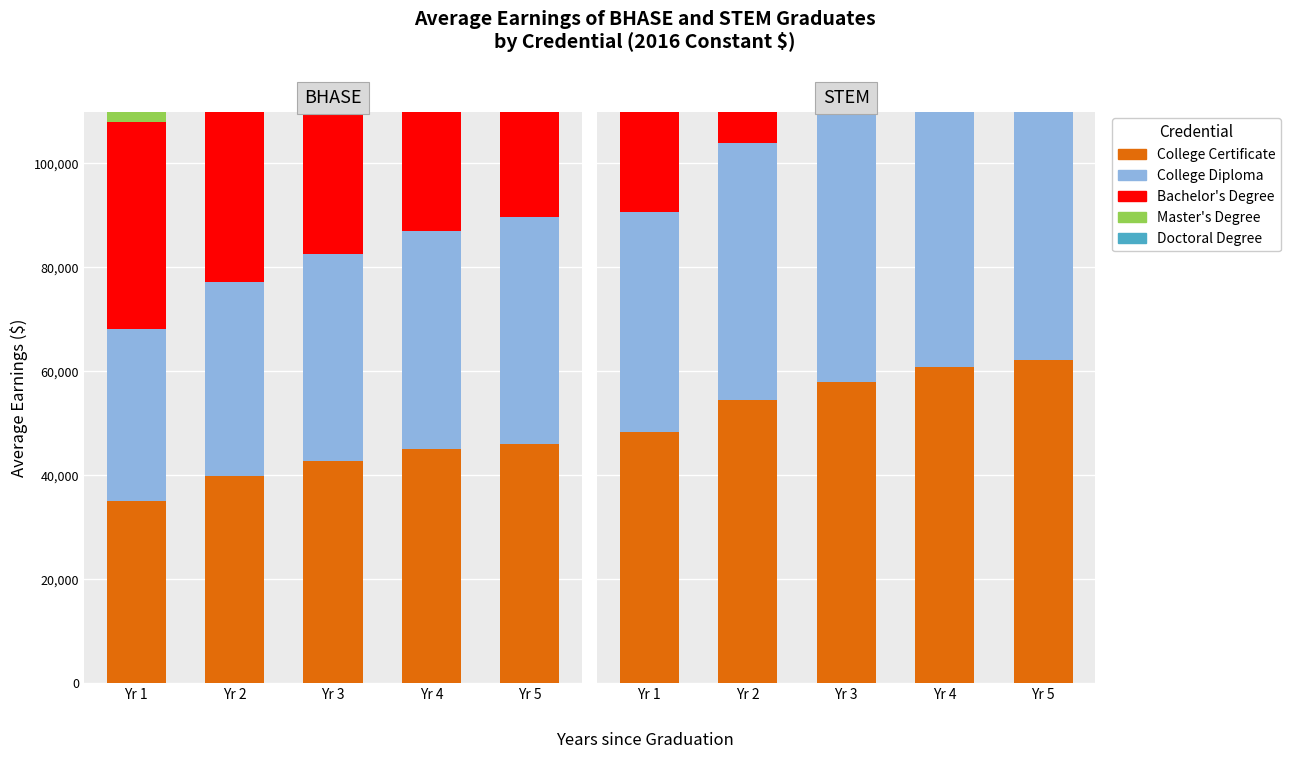

Rank the series by their maximum value, from highest to lowest.

Doctoral Degree, Master's Degree, Bachelor's Degree, College Certificate, College Diploma